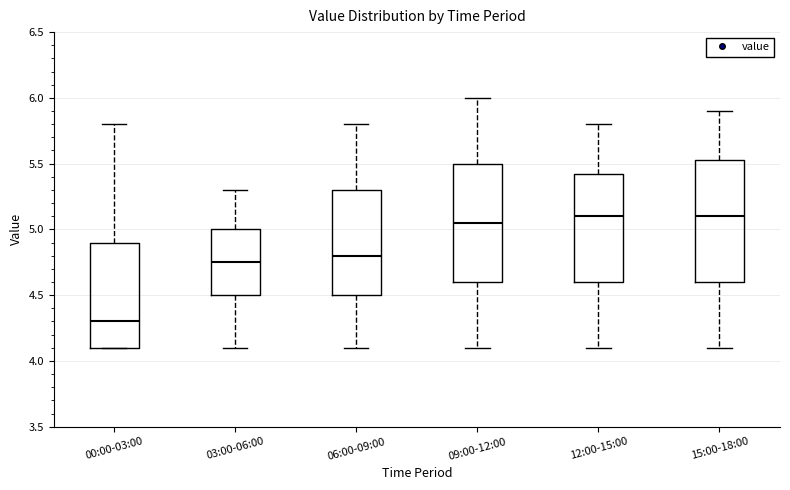

Reading left to right, read every box against the y-axis: the position of its median line, the range the box covers, and the ends of its whiskers. The values are not printed on the chart, so give them approximately, as read against the axis.

00:00-03:00: median 4.30, box 4.10 to 4.90, whiskers 4.10 to 5.80
03:00-06:00: median 4.75, box 4.50 to 5.00, whiskers 4.10 to 5.30
06:00-09:00: median 4.80, box 4.50 to 5.30, whiskers 4.10 to 5.80
09:00-12:00: median 5.05, box 4.60 to 5.50, whiskers 4.10 to 6.00
12:00-15:00: median 5.10, box 4.60 to 5.45, whiskers 4.10 to 5.80
15:00-18:00: median 5.10, box 4.60 to 5.55, whiskers 4.10 to 5.90